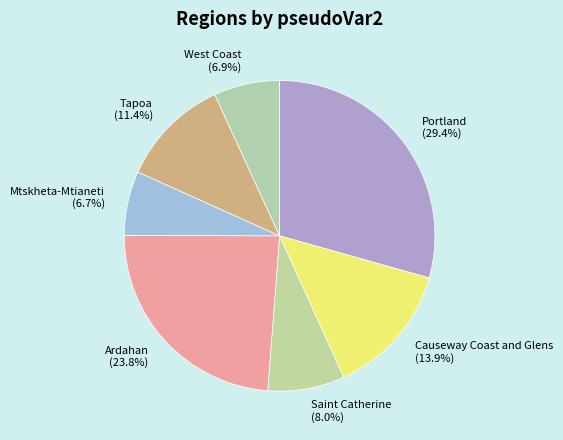

What is the largest slice in the pie chart?

Portland